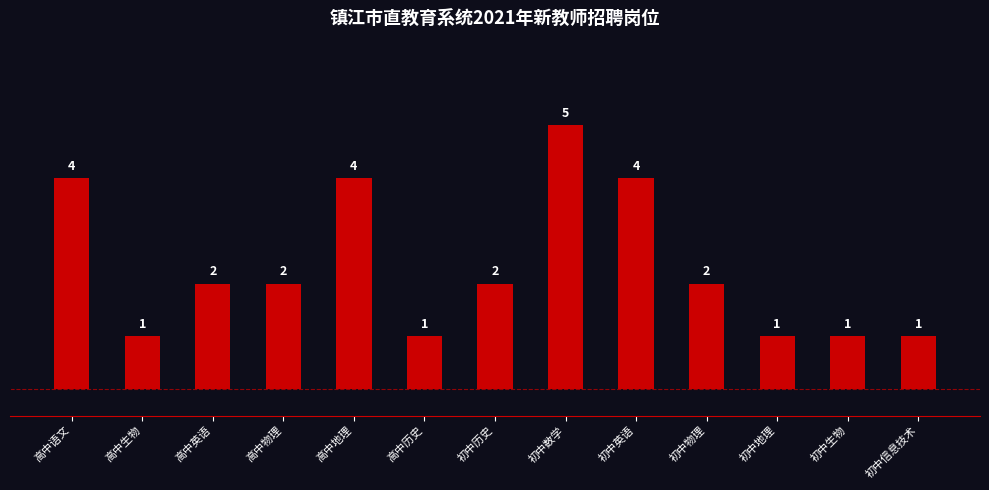

Is it true that the value at 初中历史 is 2?

True